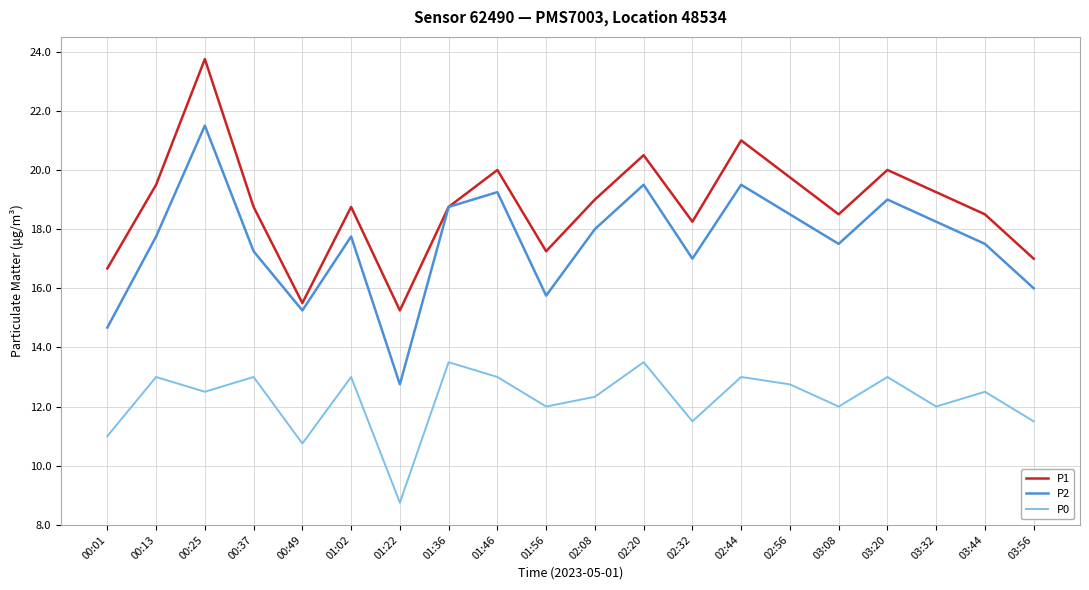

Which series has the largest range (max minus min)?

P2